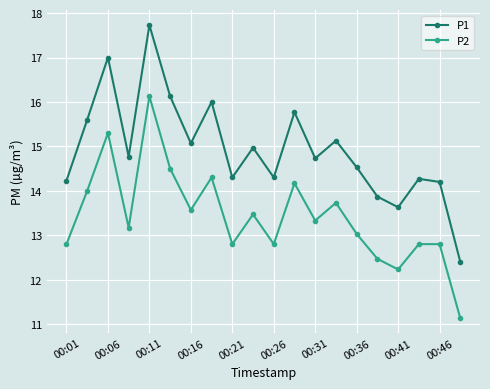

What is the lowest value of the P2 series?

11.1